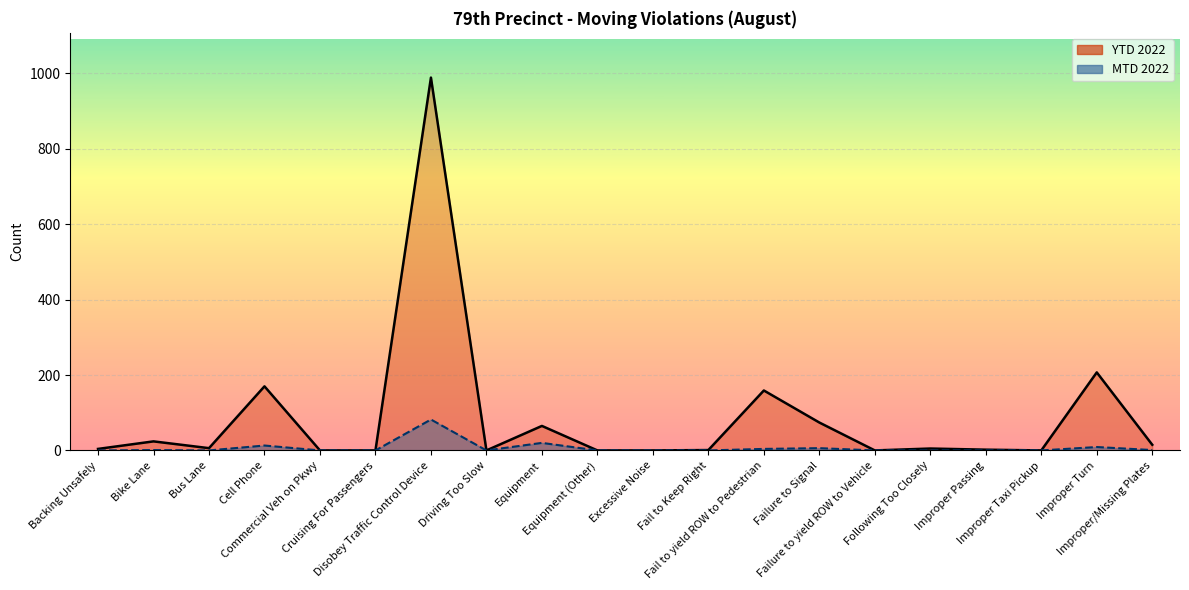

What is the sum of the YTD 2022 line values at Disobey Traffic Control Device and Improper Taxi Pickup?

989